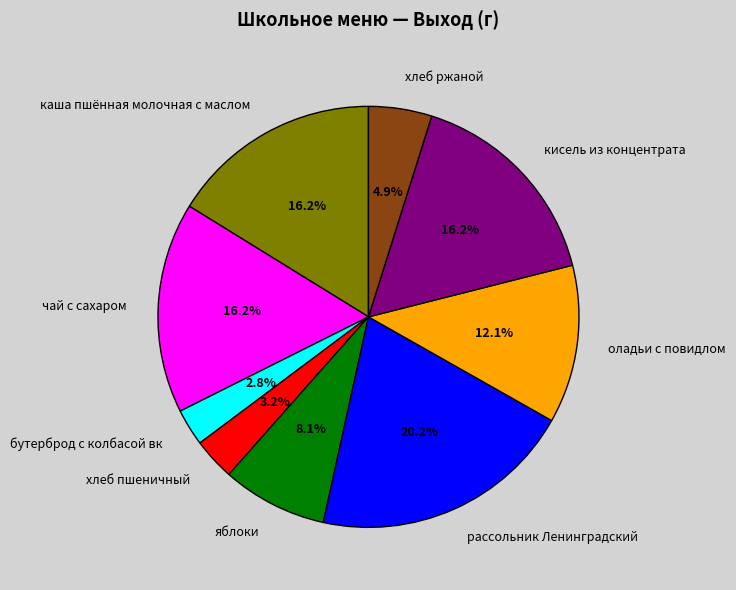

To the nearest percent, what is the difference between the хлеб пшеничный and рассольник Ленинградский slice percentages?

17%